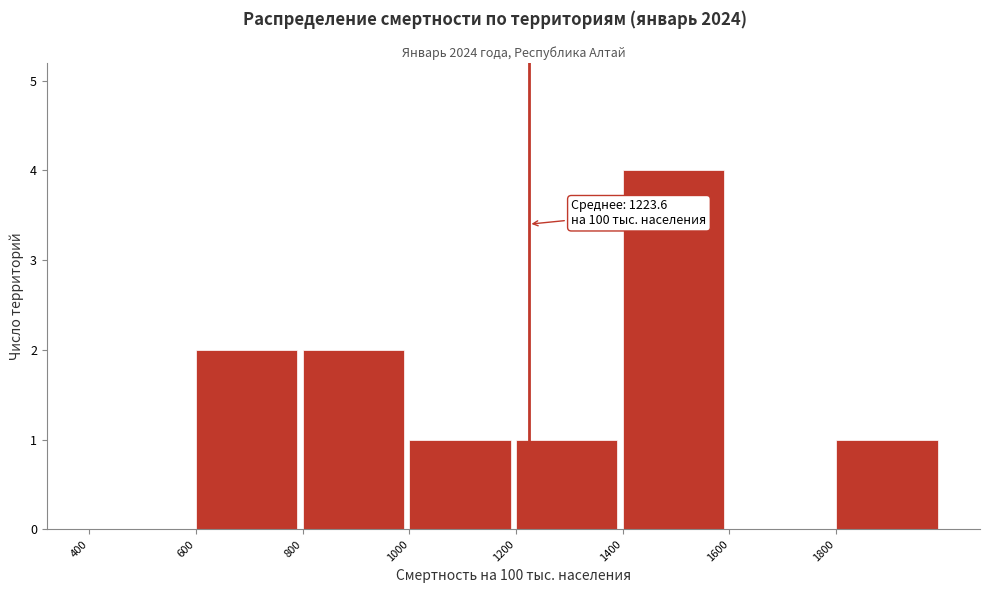

Over which range of the x-axis is the bar tallest?

1400 to 1600